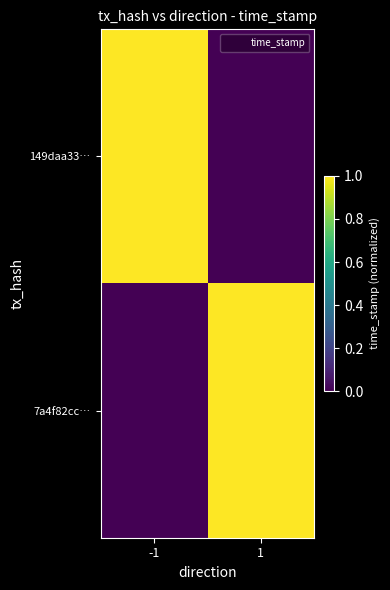

How many distinct data groups are displayed?

2